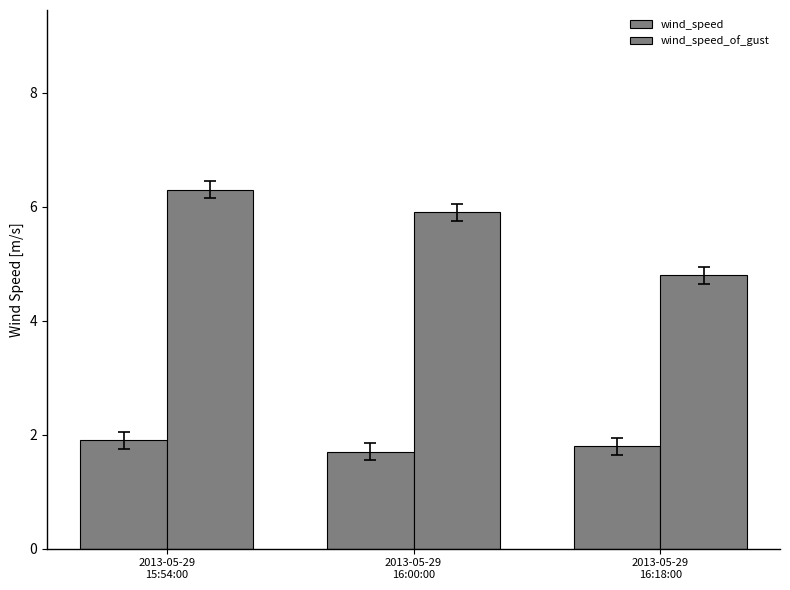

What is the sum of the wind_speed_of_gust values at 2013-05-29
16:18:00 and 2013-05-29
15:54:00?

11.1